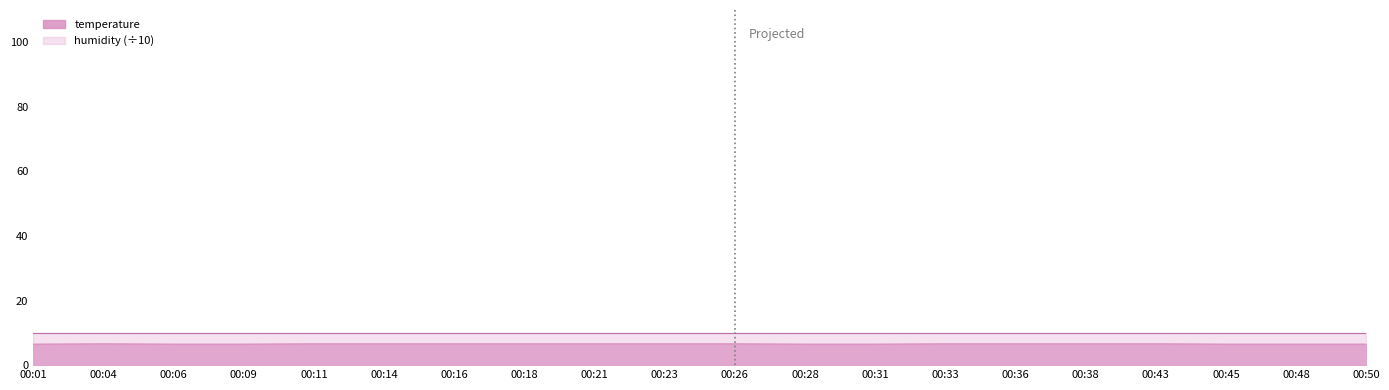

How many lines are shown in the chart?

2